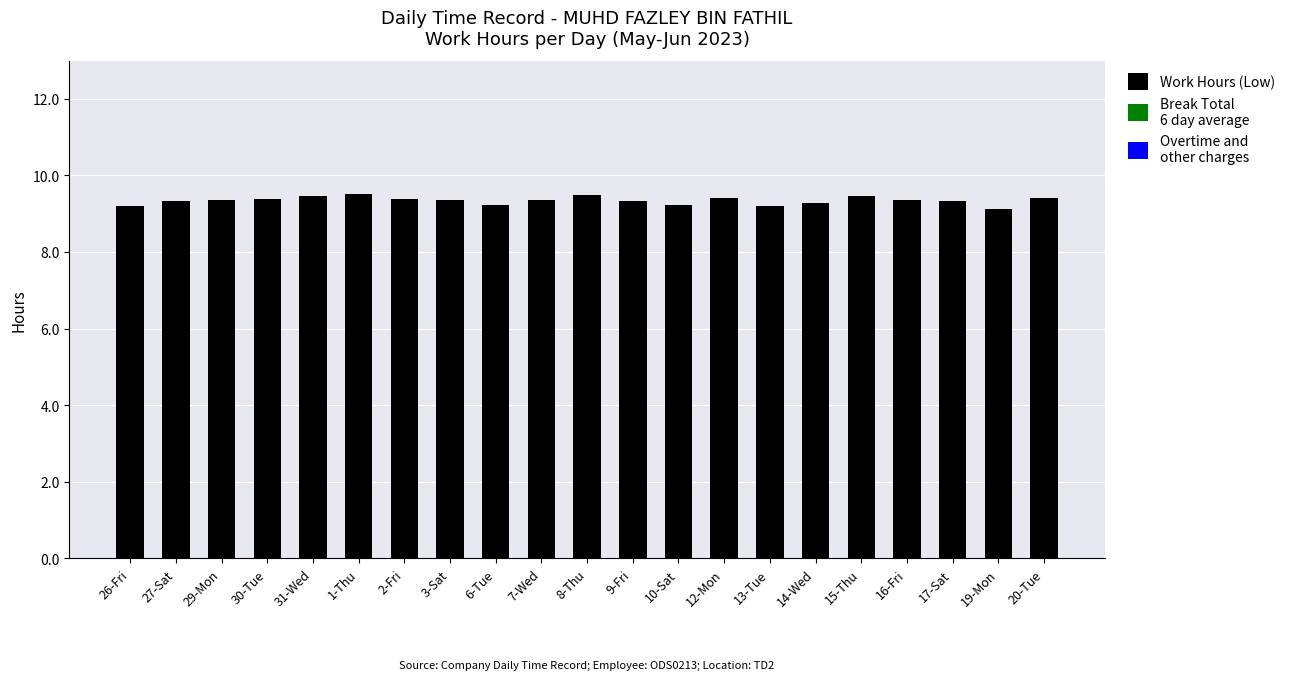

What is the ratio of the value at 30-Tue to the value at 26-Fri?

1.0